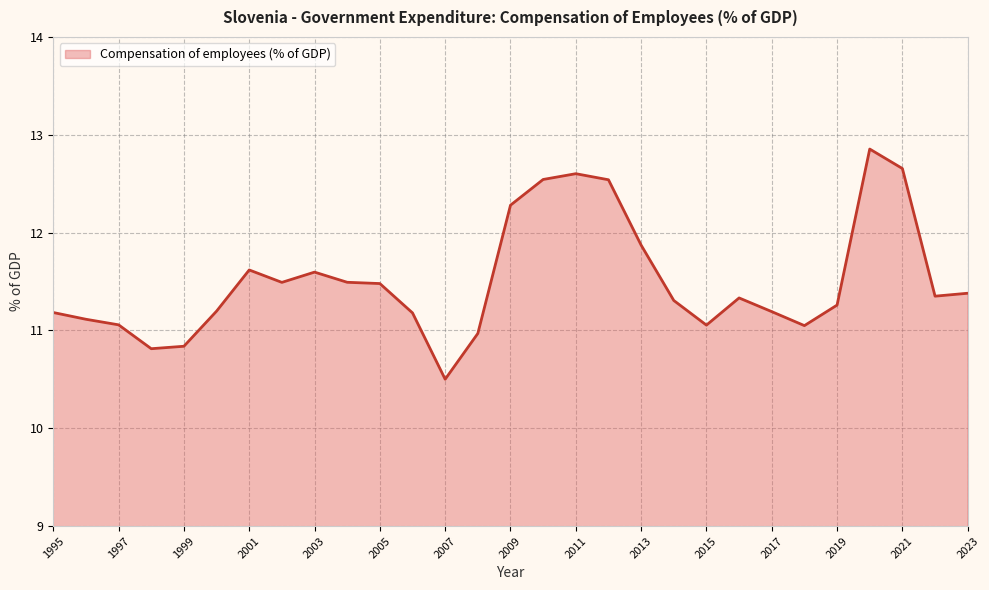

Does the chart have visible grid lines?

Yes